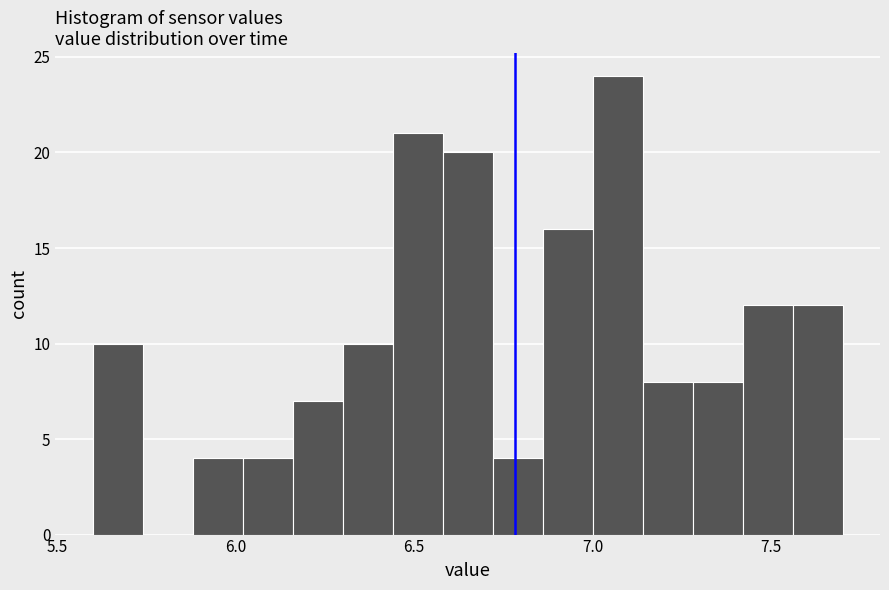

Around what value on the x-axis is the tallest bar? Give the approximate position of its centre, as read against the axis.

7.05